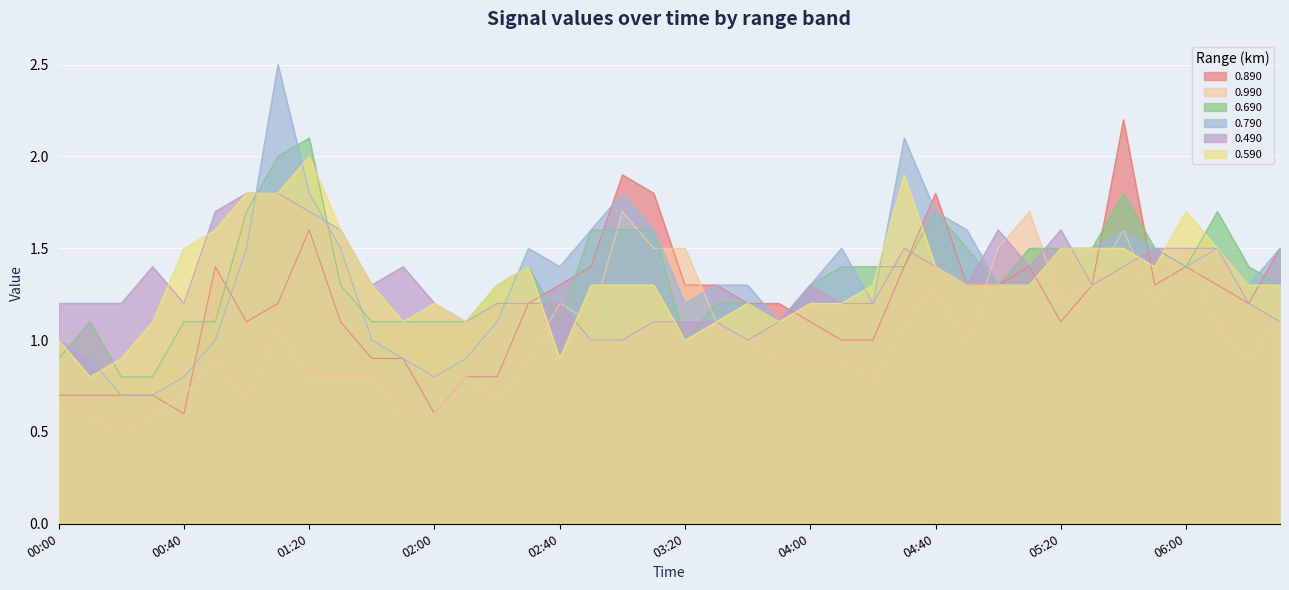

What position from the left is 2009/07/09 02:30?

16